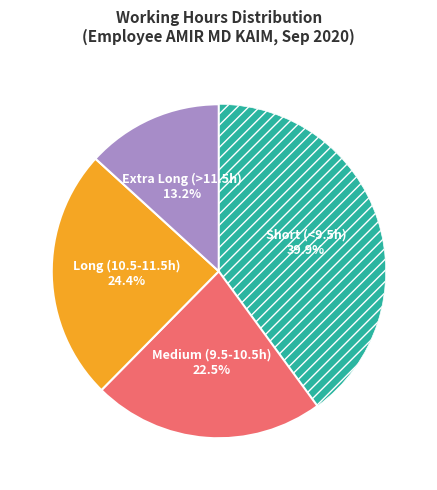

Does any single category account for the majority?

No